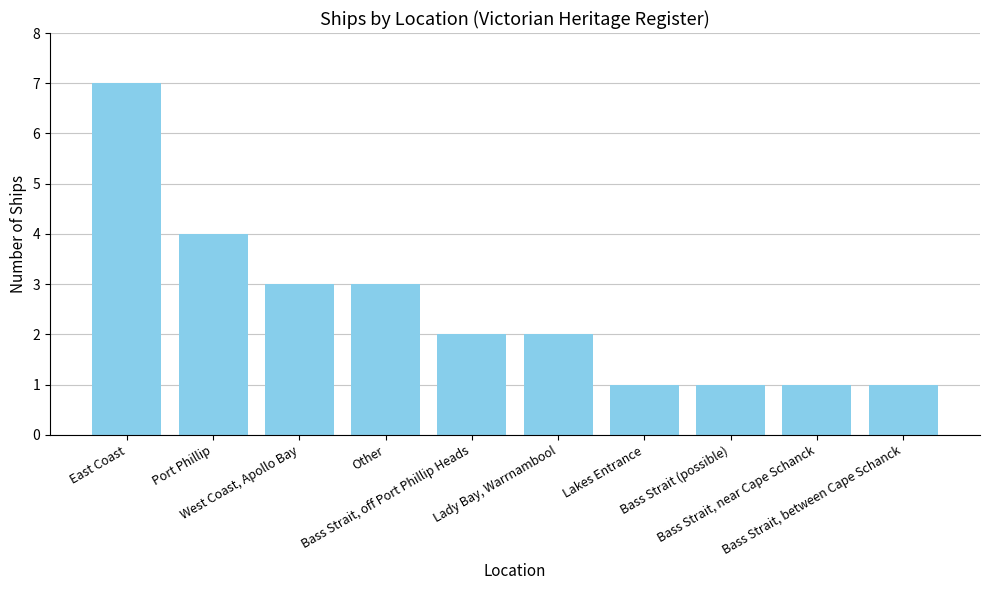

What value does the data have at Lady Bay, Warrnambool?

2